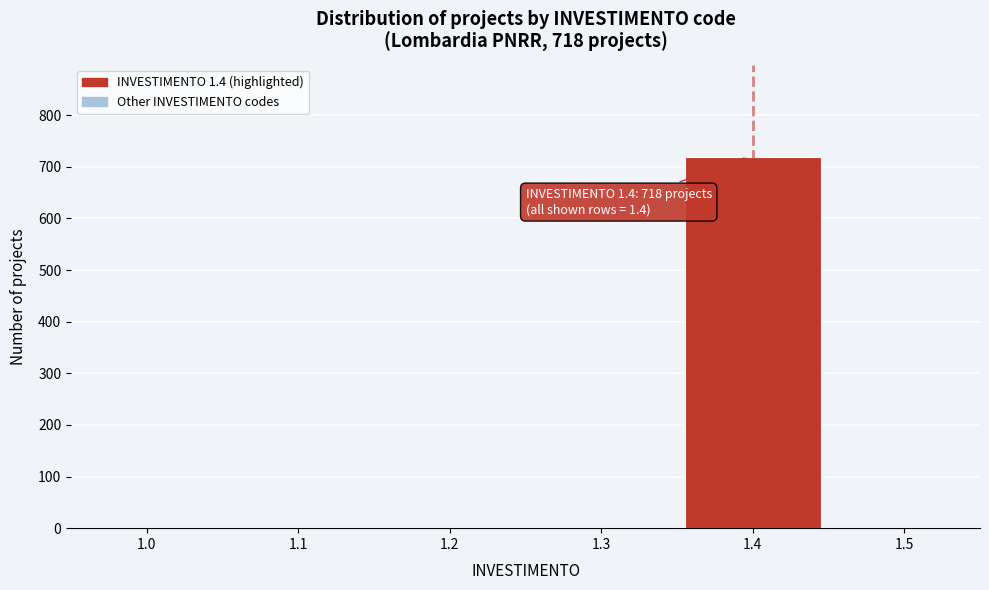

Reading left to right, extract all data points from this chart.

1.0=0	1.1=0	1.2=0	1.3=0	1.4=718	1.5=0